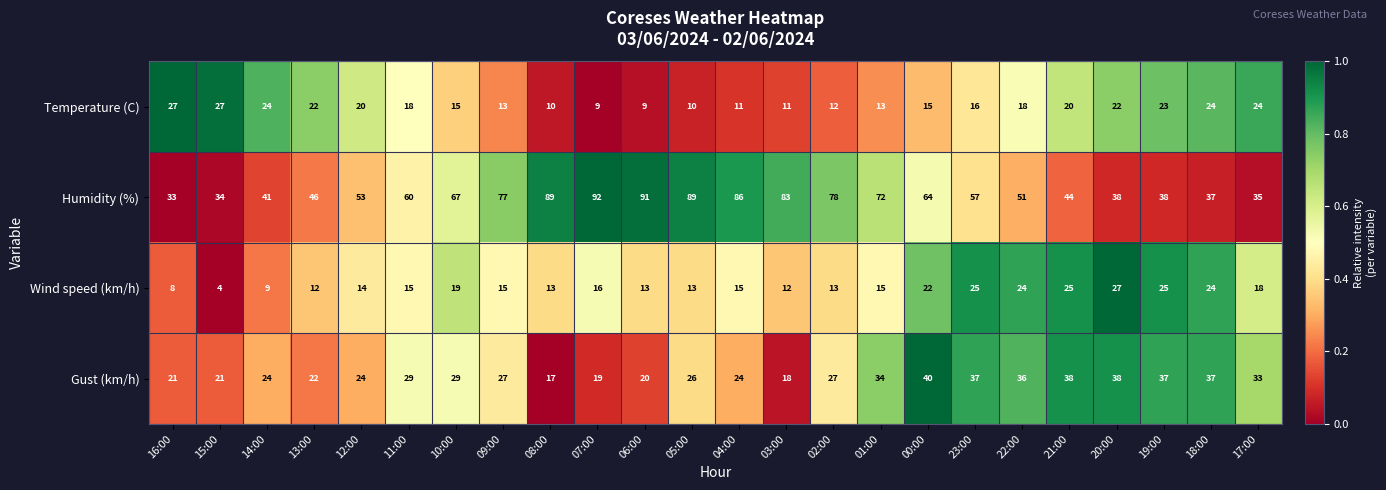

At which category is the sum across all series the highest?

00:00